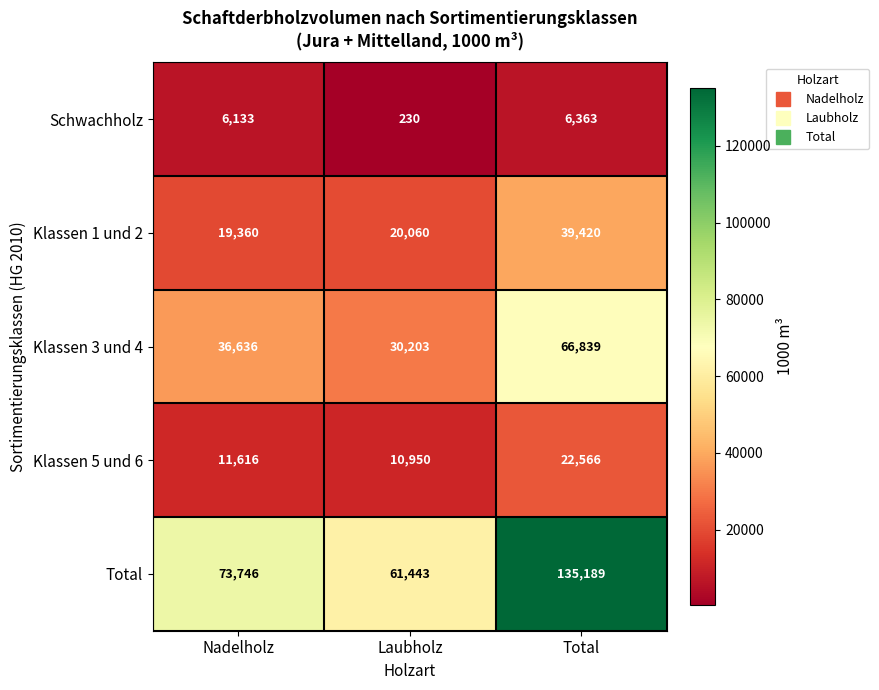

True or false: Klassen 5 und 6 has a value of 11616 at Nadelholz.

True